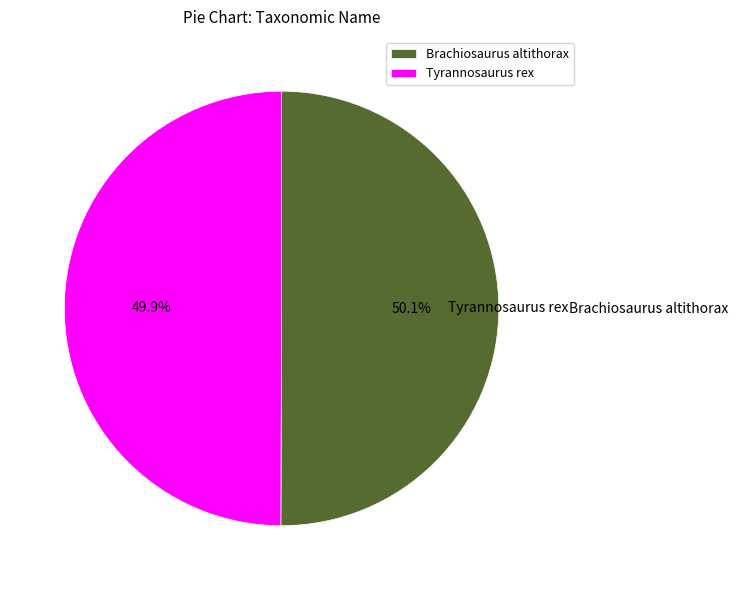

Approximately how many times larger is the value at Brachiosaurus altithorax compared to Tyrannosaurus rex?

1.0